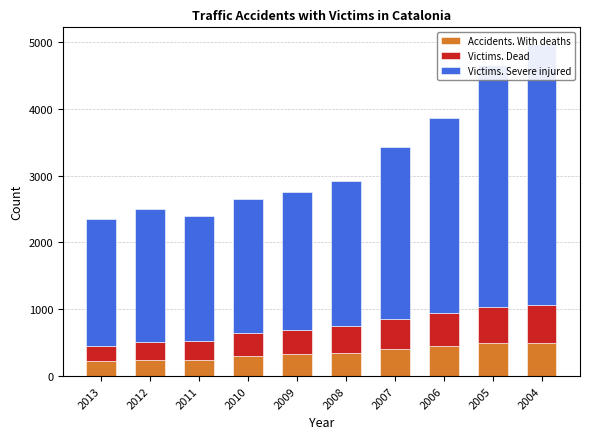

What is the value of the Victims. Dead bar at the 5th from the left?

366